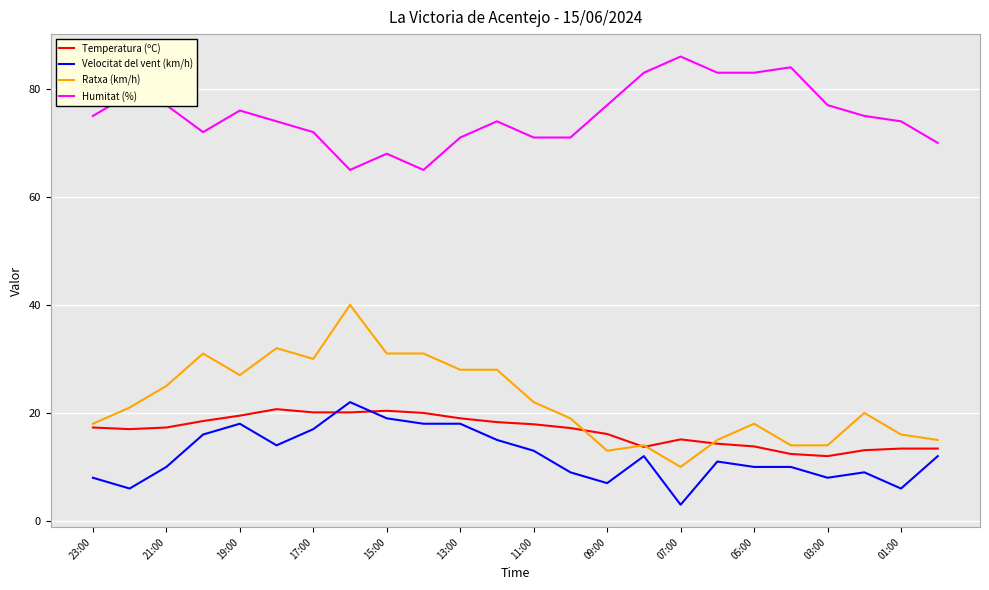

Which series has the largest total across all categories?

Humitat (%)